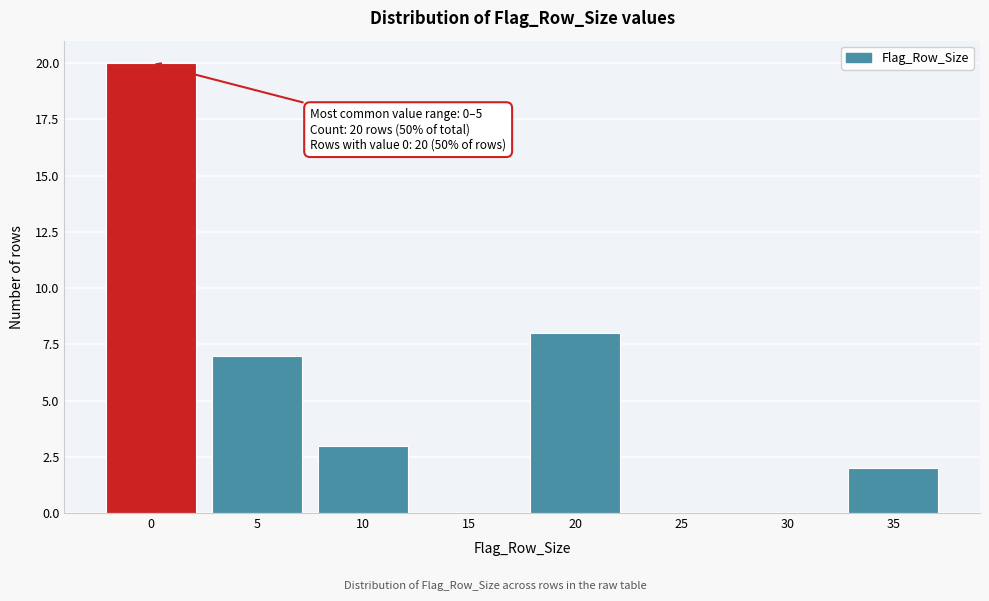

Reading left to right, list all the values displayed in this chart.

0=20	5=7	10=3	15=0	20=8	25=0	30=0	35=2